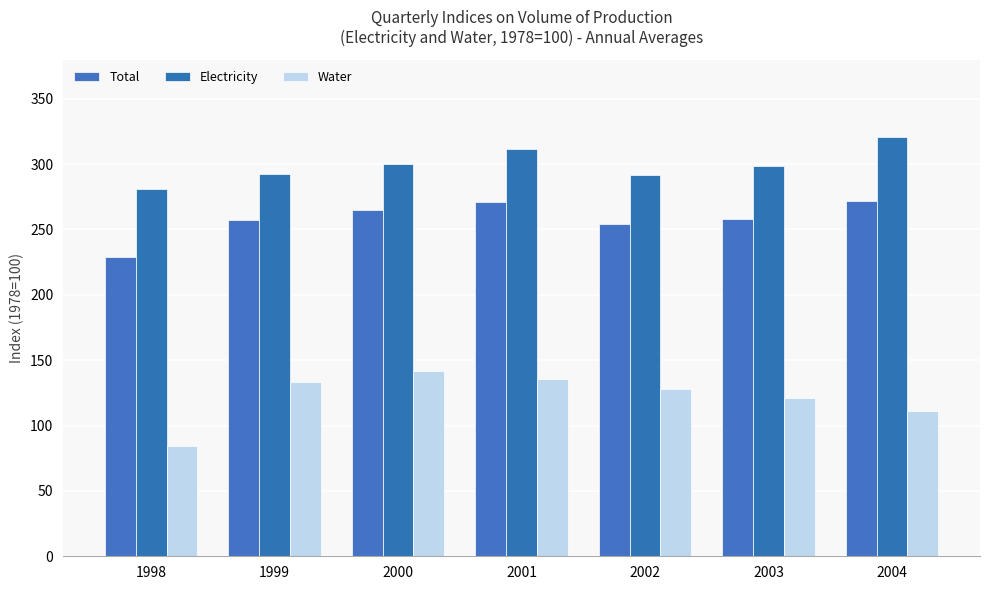

How many bars are there in total?

21